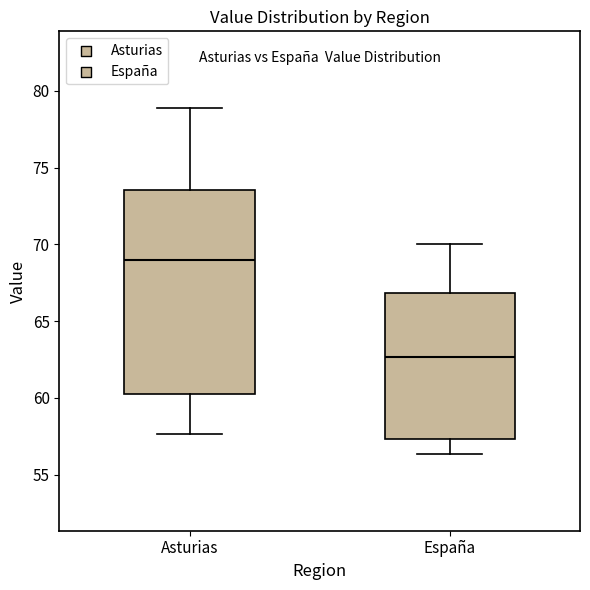

Where does the upper whisker of the box for España end on the y-axis? The values are not printed on the chart, so give them approximately, as read against the axis.

70.0